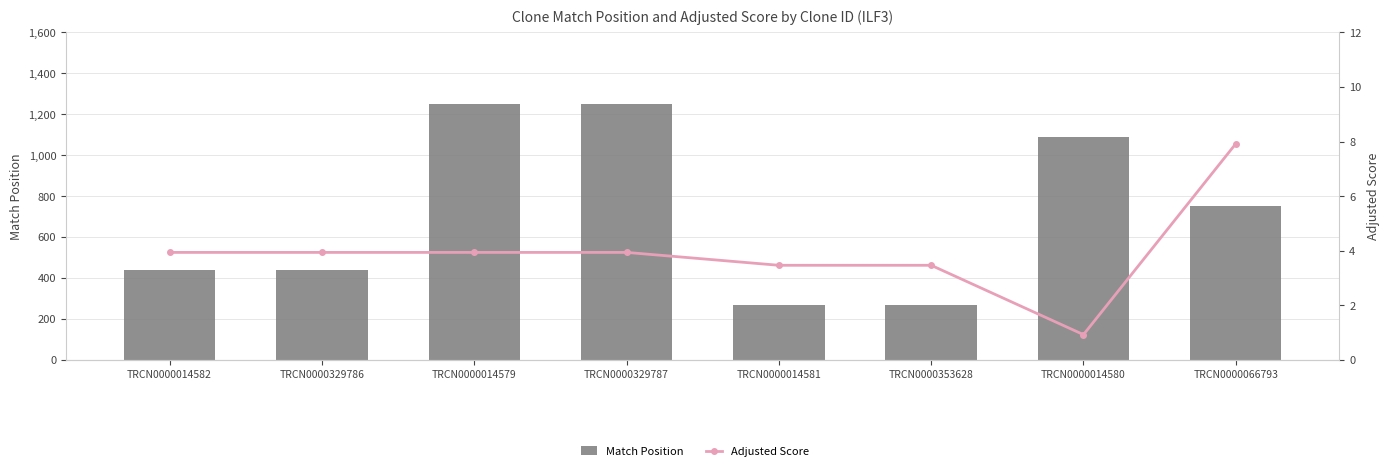

What is the approximate value of Adjusted Score at TRCN0000329786?

3.9